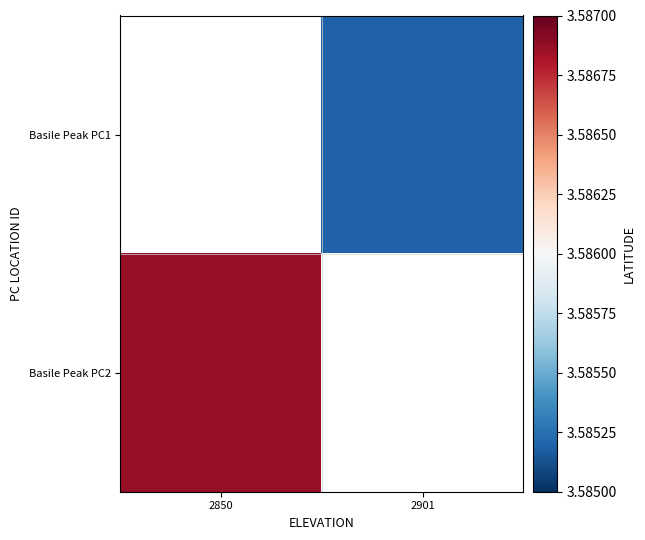

Rank the series by their average value, from lowest to highest.

Basile Peak PC1, Basile Peak PC2